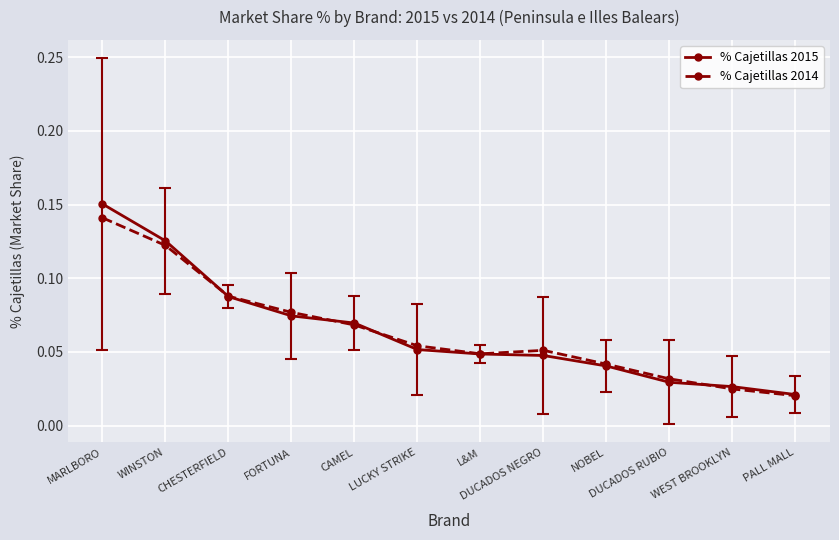

Is it true that % Cajetillas 2015 equals 0.1 at NOBEL?

False